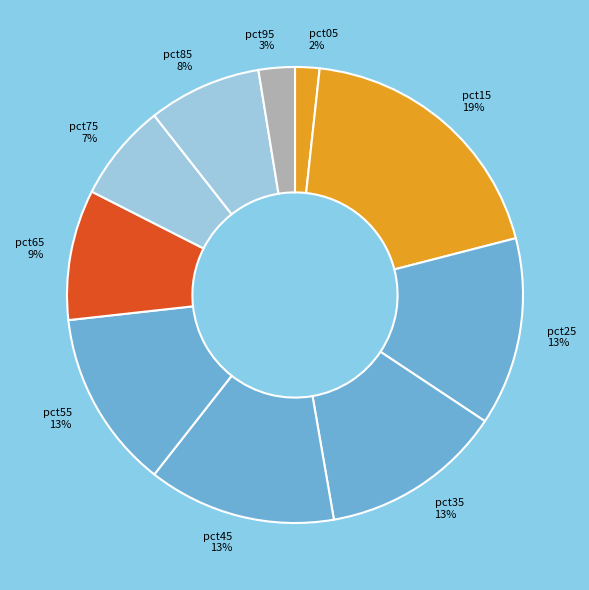

Do pct45 and pct65 together represent more than half of the pie?

No